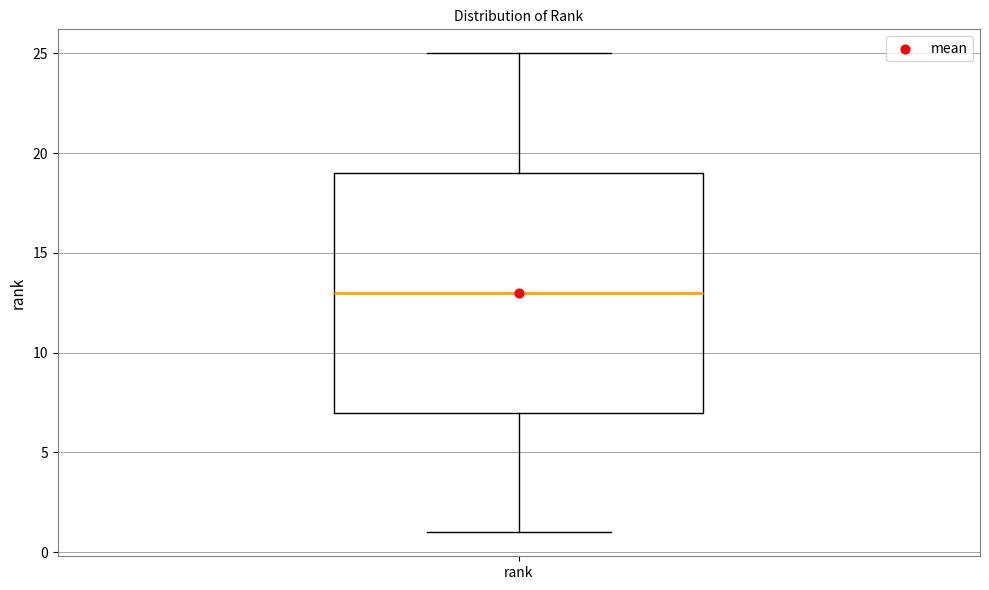

Transcribe this box plot: give where the median line is, the range the box spans, and where the two whiskers end, as read against the y-axis. The values are not printed on the chart, so give them approximately, as read against the axis.

median 13, box 7 to 19, whiskers 1 to 25